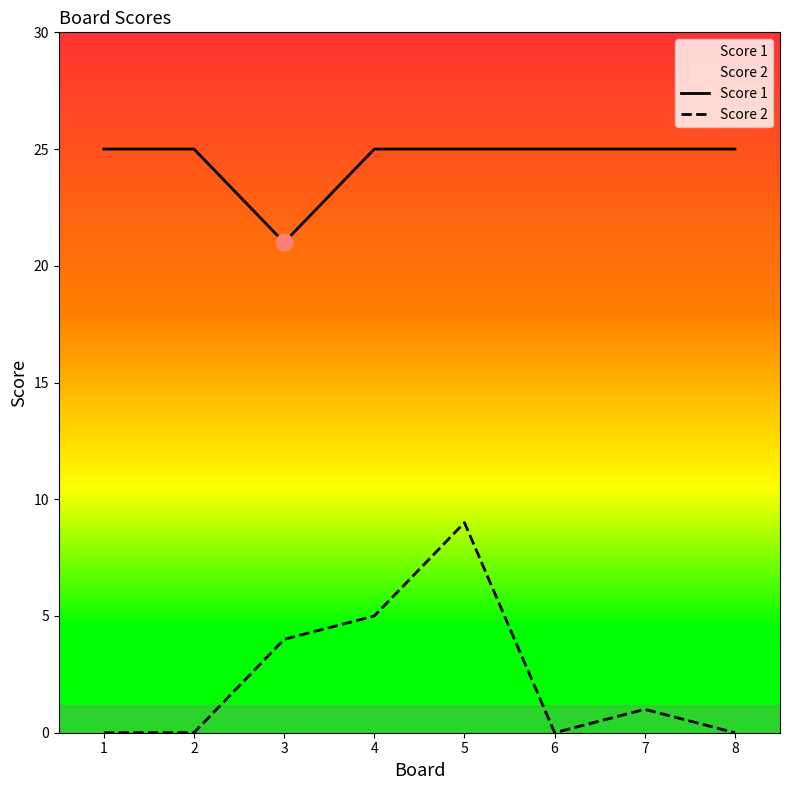

How many data points in Score 2 are above 1?

3